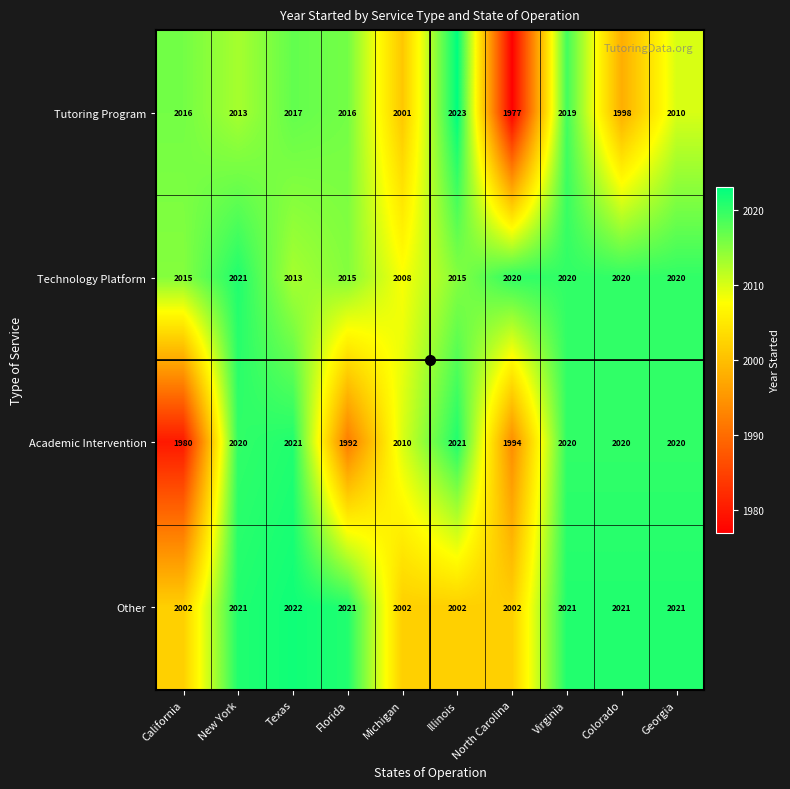

The Technology Platform series shows 2013 at Texas. True or false?

True